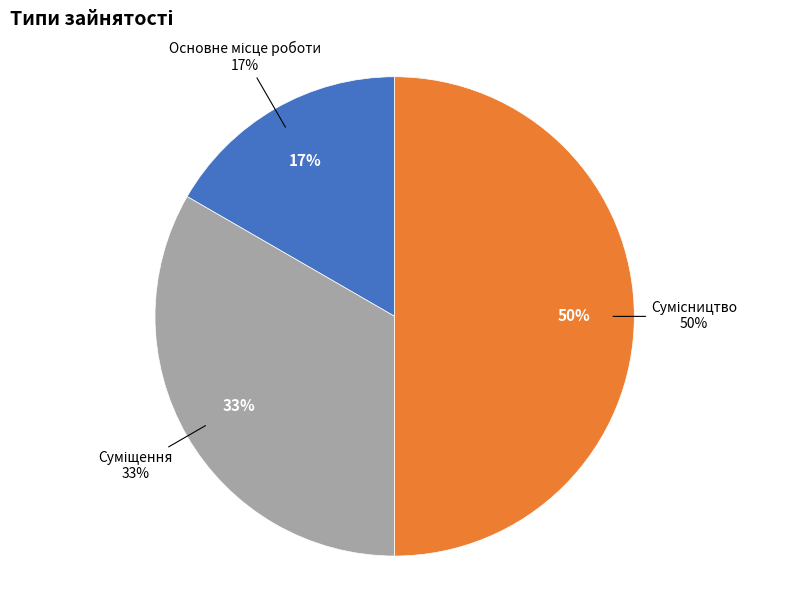

The Суміщення slice represents 21% of the pie. True or false?

False